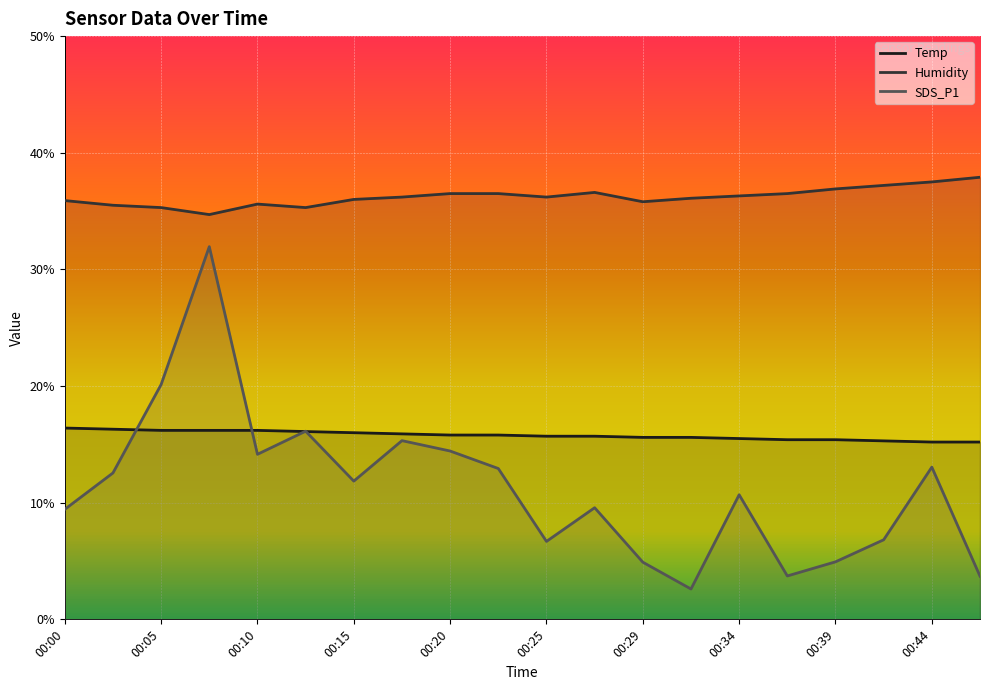

List the labels in order of Humidity value, largest first.

00:47, 00:44, 00:42, 00:39, 00:27, 00:20, 00:22, 00:37, 00:34, 00:17, 00:25, 00:32, 00:15, 00:00, 00:29, 00:10, 00:02, 00:05, 00:12, 00:07